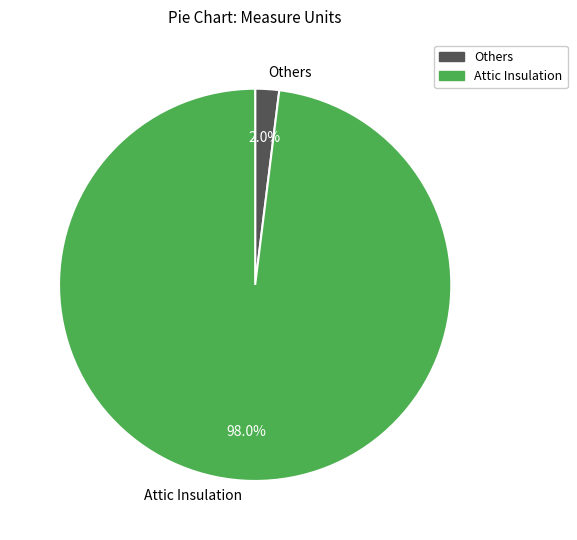

What is the majority slice?

Attic Insulation